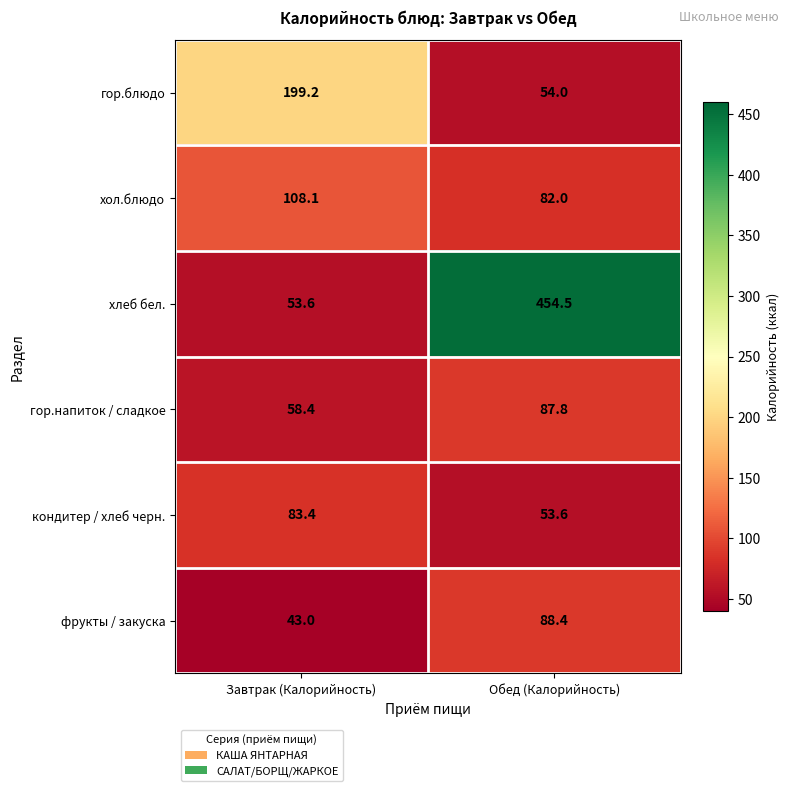

The хлеб бел. series shows 315.3 at Обед (Калорийность). True or false?

False